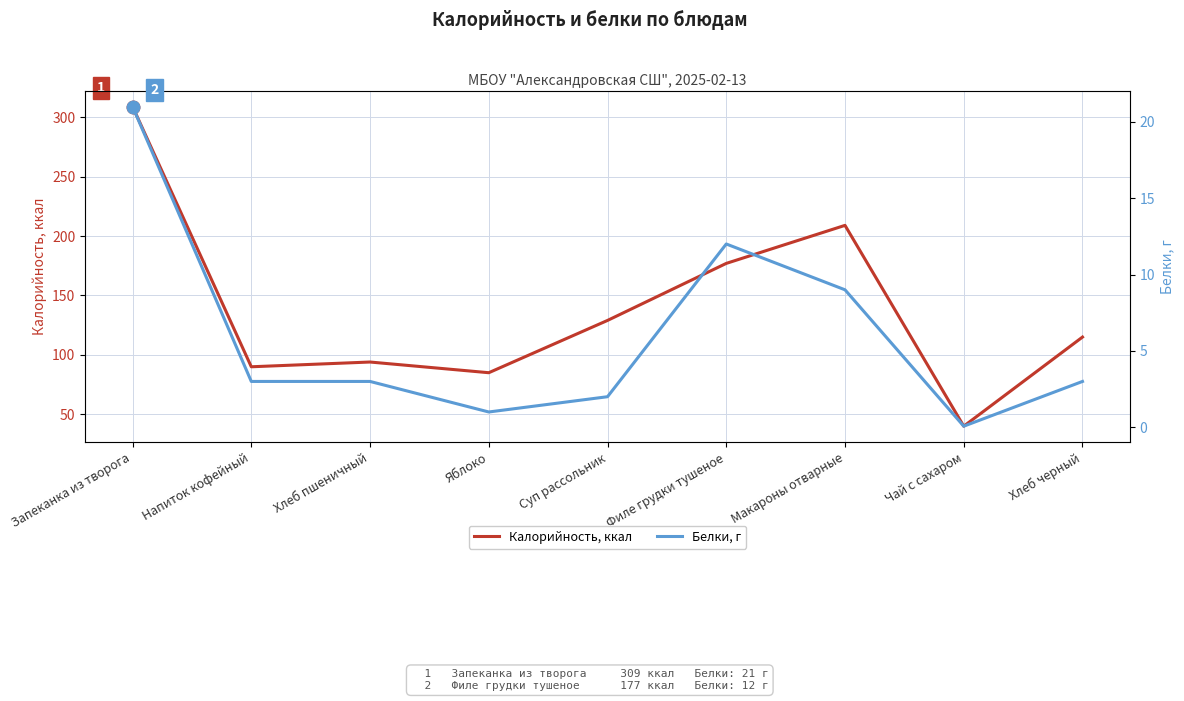

What is the label of the 3rd point from the right?

Макароны отварные